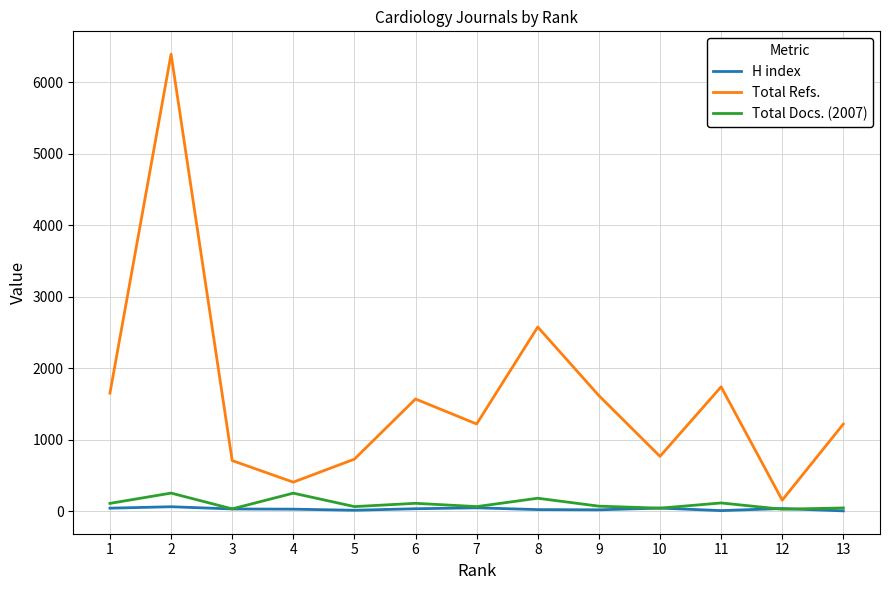

What is the greatest value displayed?

6395